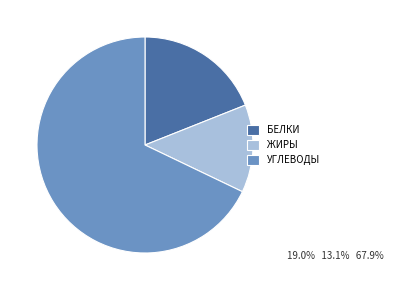

Which category has the smallest portion of the pie?

ЖИРЫ